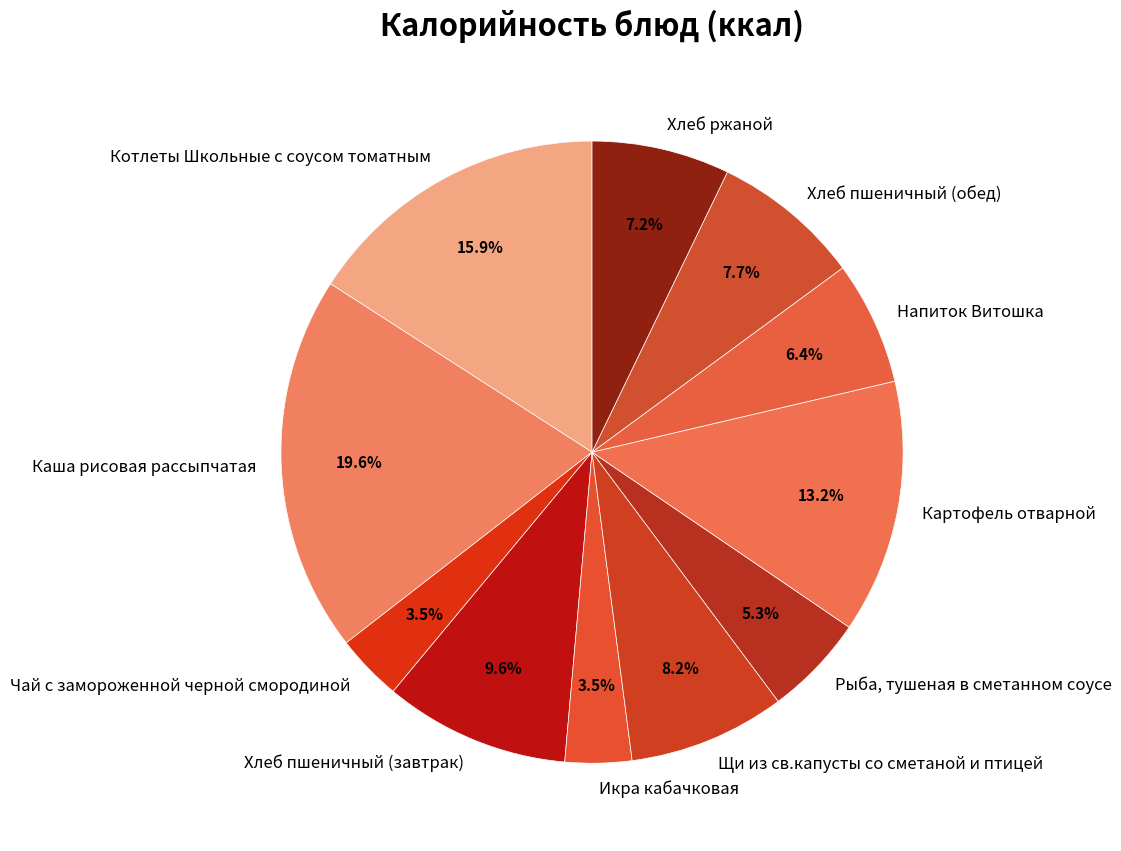

How many segments does this pie chart have?

11